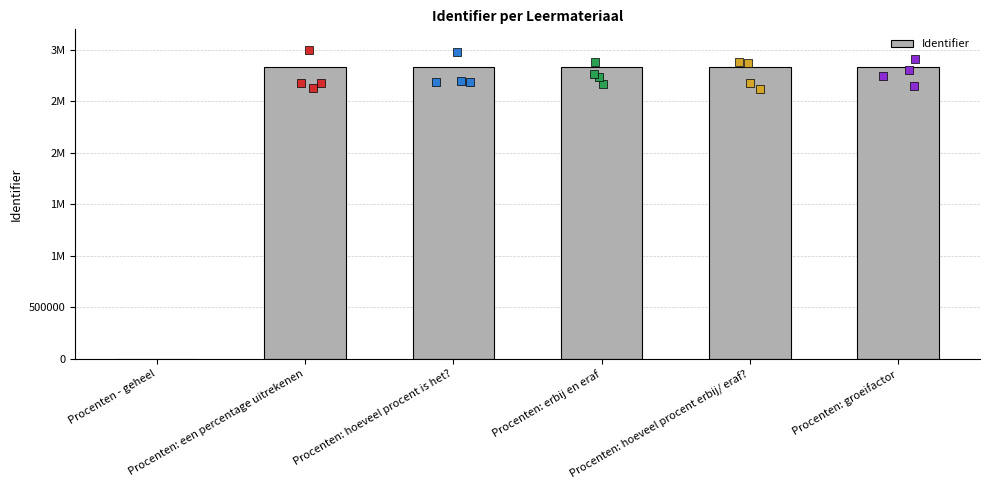

Which has a higher value, Procenten: hoeveel procent is het? or Procenten: groeifactor?

Procenten: groeifactor